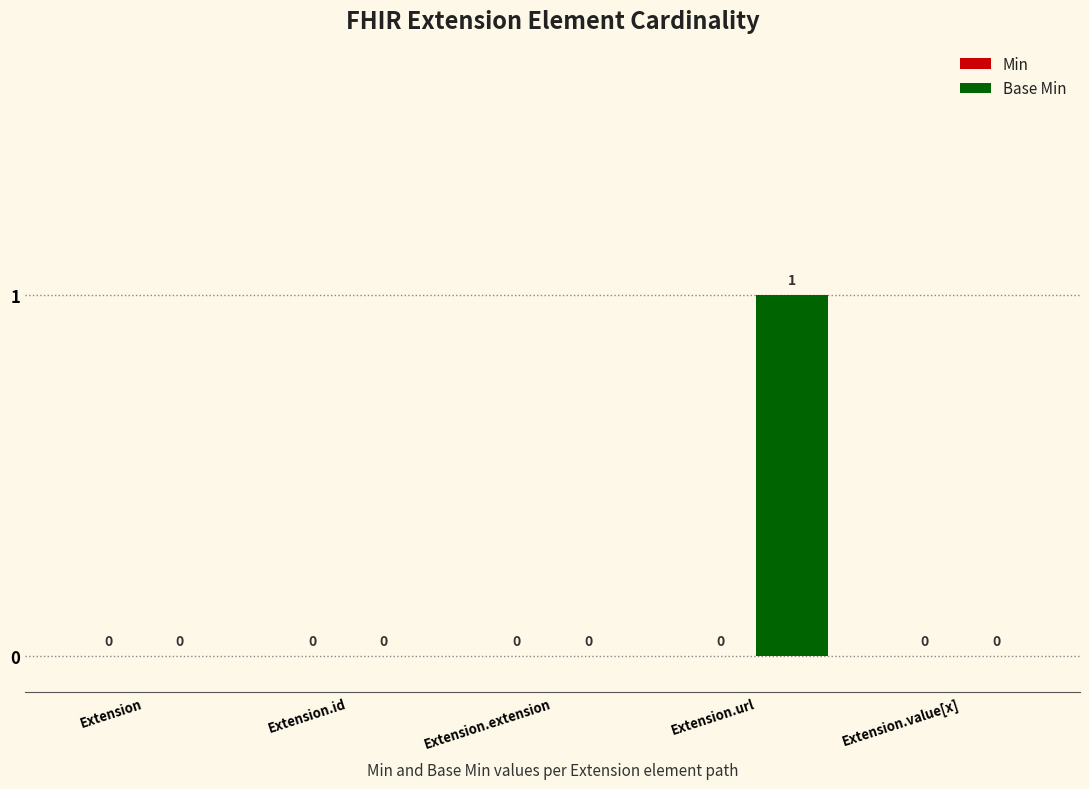

Which label corresponds to the largest value in the chart?

Extension.url